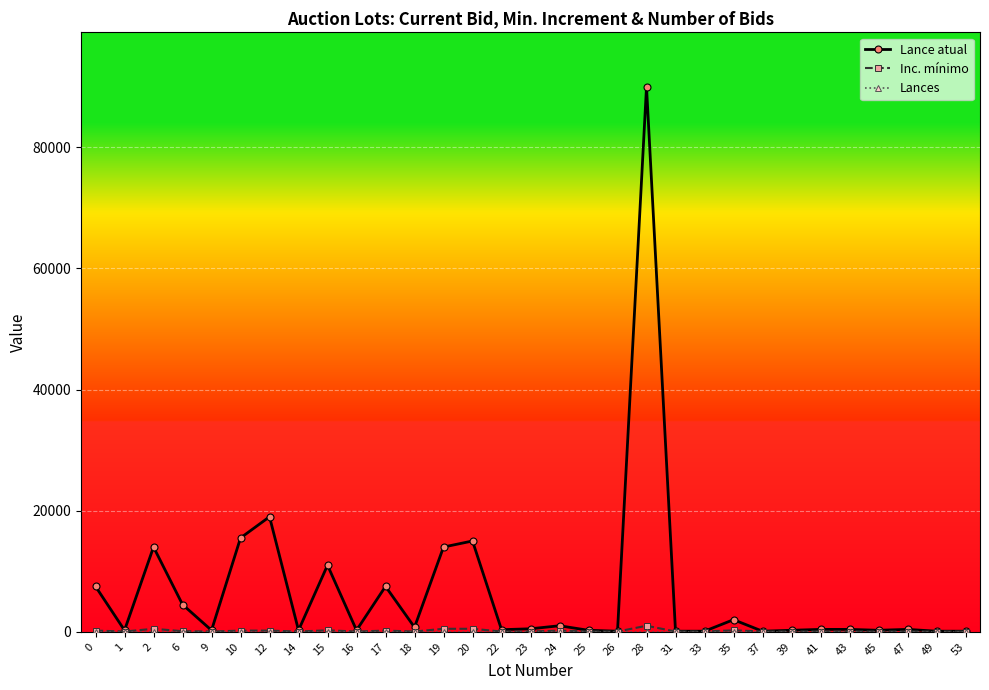

Does the chart have visible grid lines?

Yes